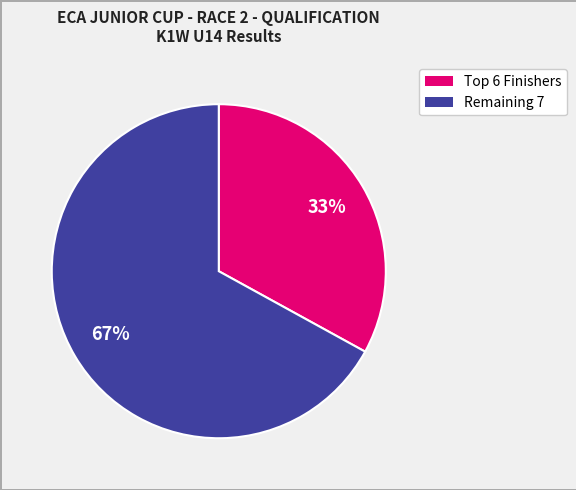

How many segments does this pie chart have?

2